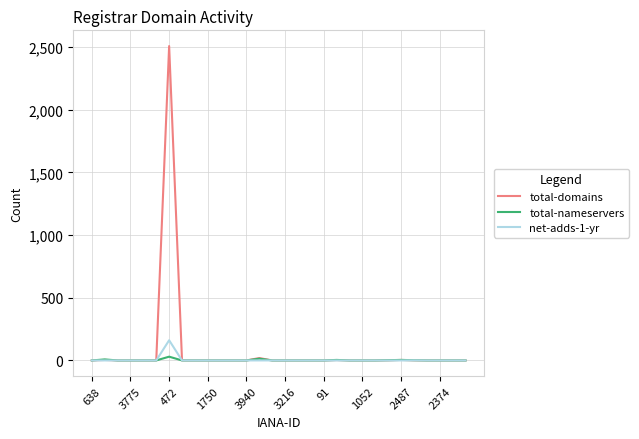

List the series in order of their peak value, lowest first.

total-nameservers, net-adds-1-yr, total-domains